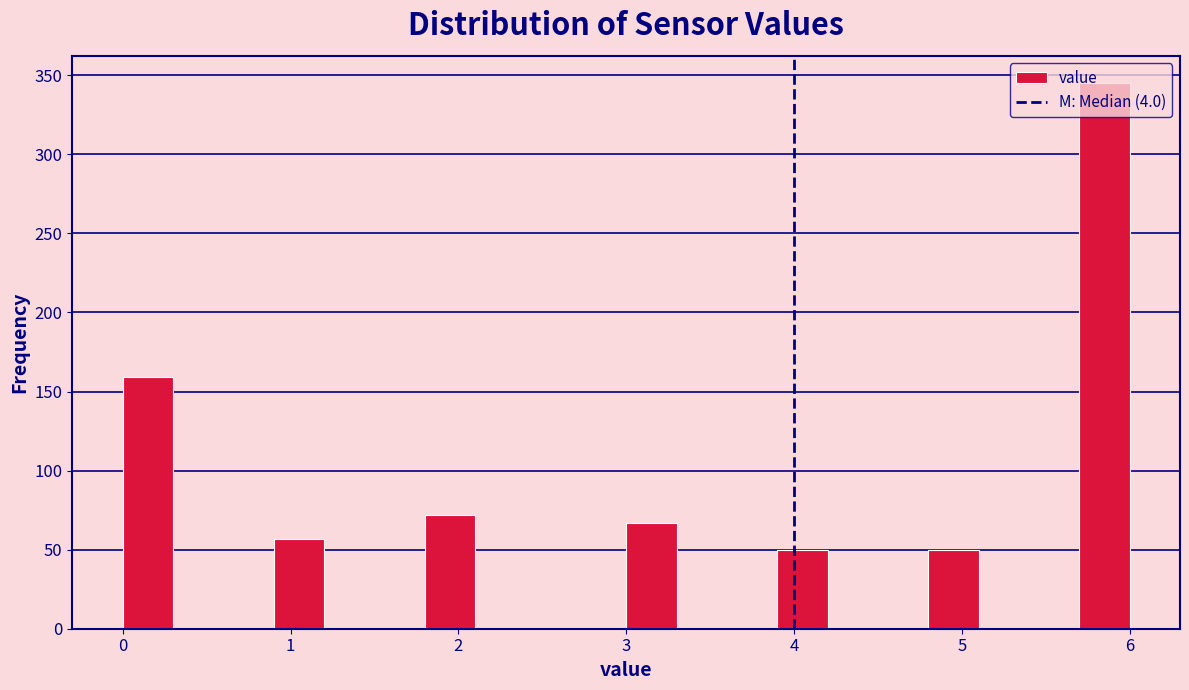

Read against the x-axis, roughly where is the centre of the tallest bar?

5.9